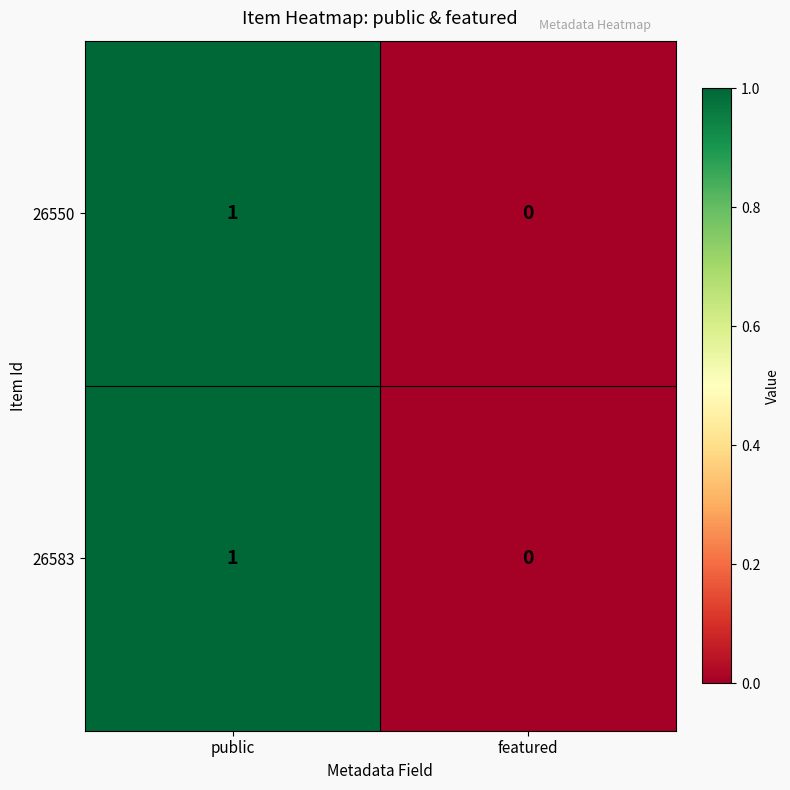

At which category is the sum across all series the highest?

public